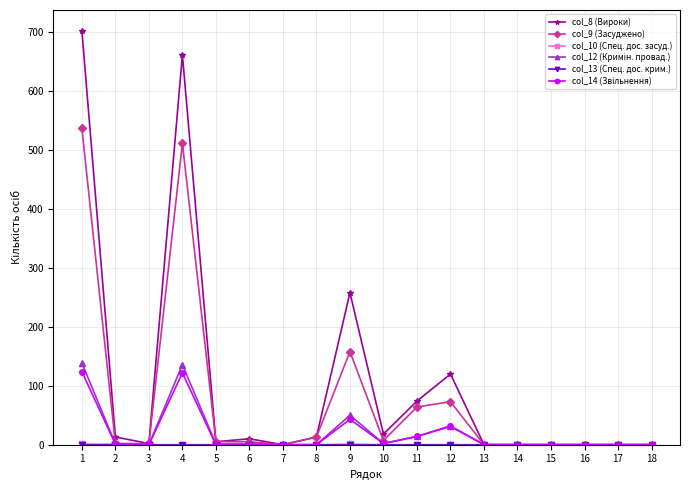

How many series are shown in this chart?

6